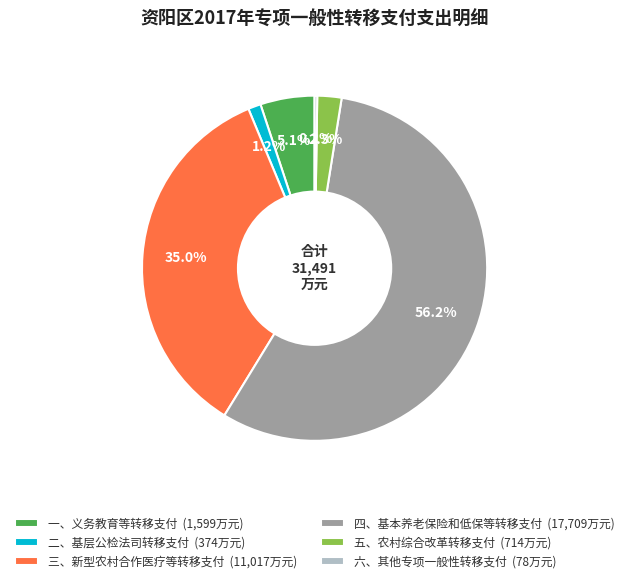

Does 一、义务教育等转移支付 (1,599万元) represent more than half of the total?

No